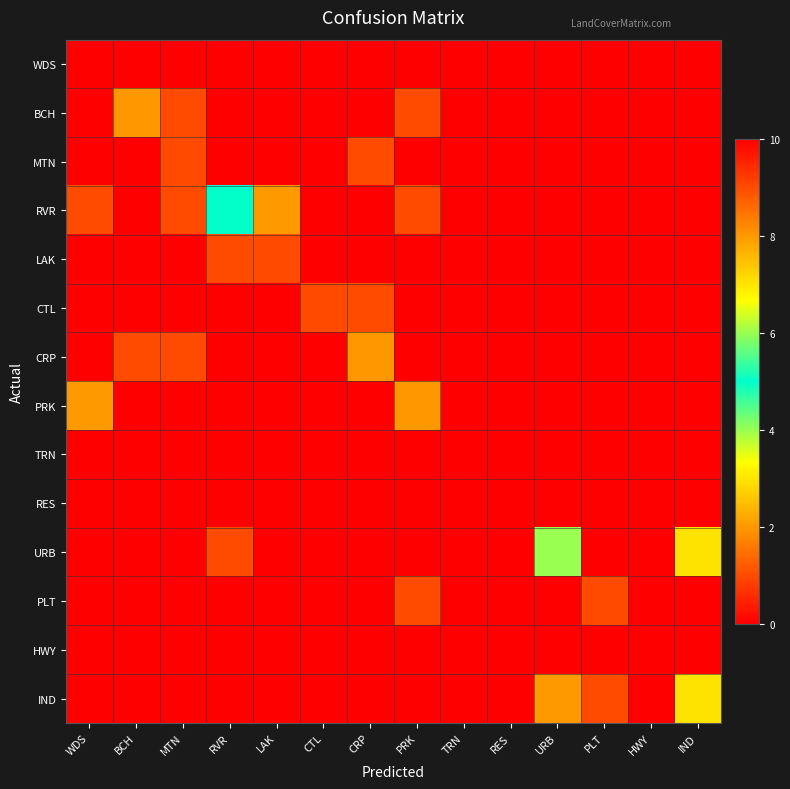

Reading left to right, transcribe all the data shown in this chart.

WDS: WDS=10	BCH=0	MTN=0	RVR=0	LAK=0	CTL=0	CRP=0	PRK=0	TRN=0	RES=0	URB=0	PLT=0	HWY=0	IND=0
BCH: WDS=0	BCH=8	MTN=1	RVR=0	LAK=0	CTL=0	CRP=0	PRK=1	TRN=0	RES=0	URB=0	PLT=0	HWY=0	IND=0
MTN: WDS=0	BCH=0	MTN=9	RVR=0	LAK=0	CTL=0	CRP=1	PRK=0	TRN=0	RES=0	URB=0	PLT=0	HWY=0	IND=0
RVR: WDS=1	BCH=0	MTN=1	RVR=5	LAK=2	CTL=0	CRP=0	PRK=1	TRN=0	RES=0	URB=0	PLT=0	HWY=0	IND=0
LAK: WDS=0	BCH=0	MTN=0	RVR=1	LAK=9	CTL=0	CRP=0	PRK=0	TRN=0	RES=0	URB=0	PLT=0	HWY=0	IND=0
CTL: WDS=0	BCH=0	MTN=0	RVR=0	LAK=0	CTL=9	CRP=1	PRK=0	TRN=0	RES=0	URB=0	PLT=0	HWY=0	IND=0
CRP: WDS=0	BCH=1	MTN=1	RVR=0	LAK=0	CTL=0	CRP=8	PRK=0	TRN=0	RES=0	URB=0	PLT=0	HWY=0	IND=0
PRK: WDS=2	BCH=0	MTN=0	RVR=0	LAK=0	CTL=0	CRP=0	PRK=8	TRN=0	RES=0	URB=0	PLT=0	HWY=0	IND=0
TRN: WDS=0	BCH=0	MTN=0	RVR=0	LAK=0	CTL=0	CRP=0	PRK=0	TRN=10	RES=0	URB=0	PLT=0	HWY=0	IND=0
RES: WDS=0	BCH=0	MTN=0	RVR=0	LAK=0	CTL=0	CRP=0	PRK=0	TRN=0	RES=10	URB=0	PLT=0	HWY=0	IND=0
URB: WDS=0	BCH=0	MTN=0	RVR=1	LAK=0	CTL=0	CRP=0	PRK=0	TRN=0	RES=0	URB=6	PLT=0	HWY=0	IND=3
PLT: WDS=0	BCH=0	MTN=0	RVR=0	LAK=0	CTL=0	CRP=0	PRK=1	TRN=0	RES=0	URB=0	PLT=9	HWY=0	IND=0
HWY: WDS=0	BCH=0	MTN=0	RVR=0	LAK=0	CTL=0	CRP=0	PRK=0	TRN=0	RES=0	URB=0	PLT=0	HWY=10	IND=0
IND: WDS=0	BCH=0	MTN=0	RVR=0	LAK=0	CTL=0	CRP=0	PRK=0	TRN=0	RES=0	URB=2	PLT=1	HWY=0	IND=7